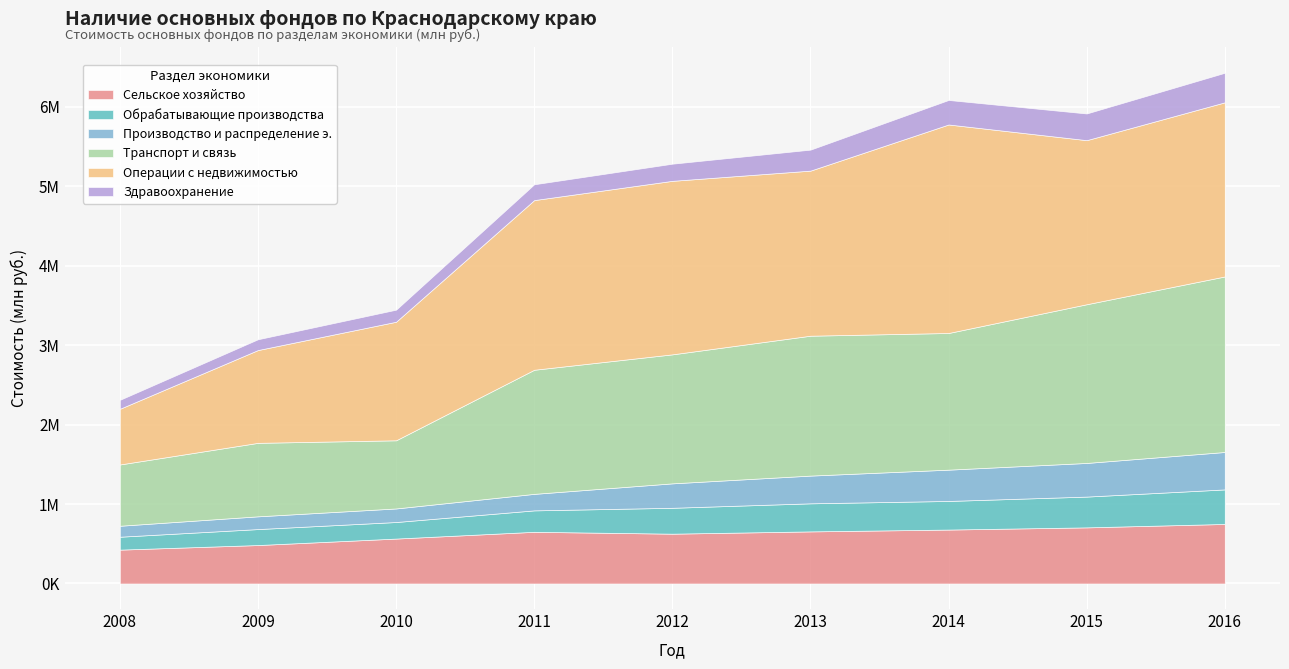

True or false: Здравоохранение and Производство и распределение э. cross at least once.

False